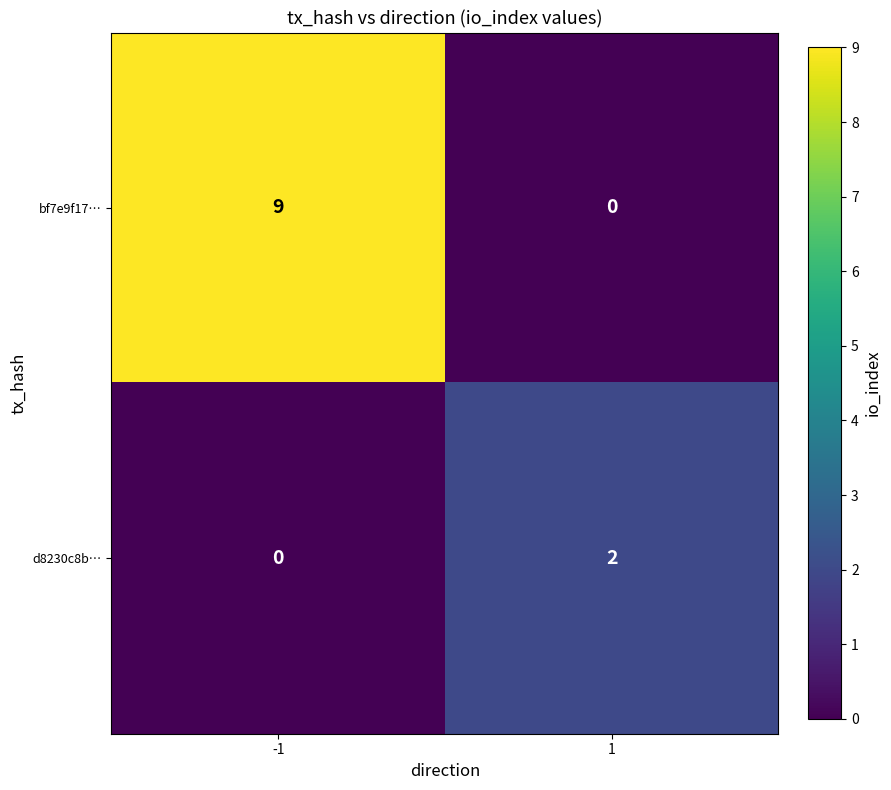

Which series has the largest range (max minus min)?

bf7e9f17…